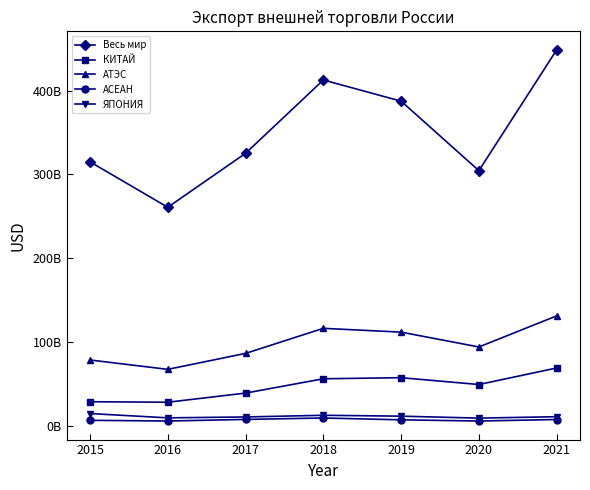

At which category does the chart reach its minimum across all series?

2016